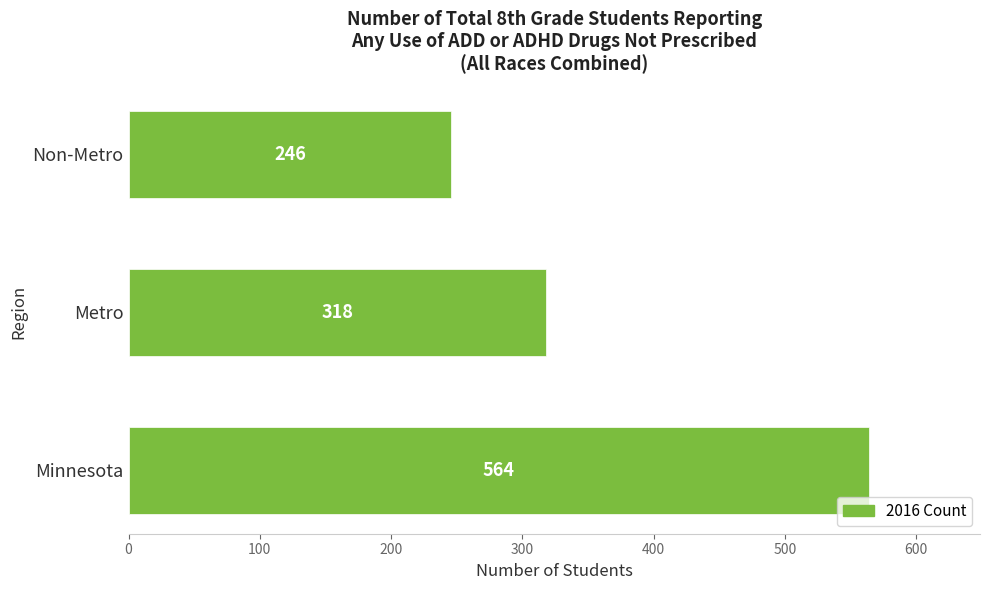

Rank the categories by value from lowest to highest.

Non-Metro, Metro, Minnesota